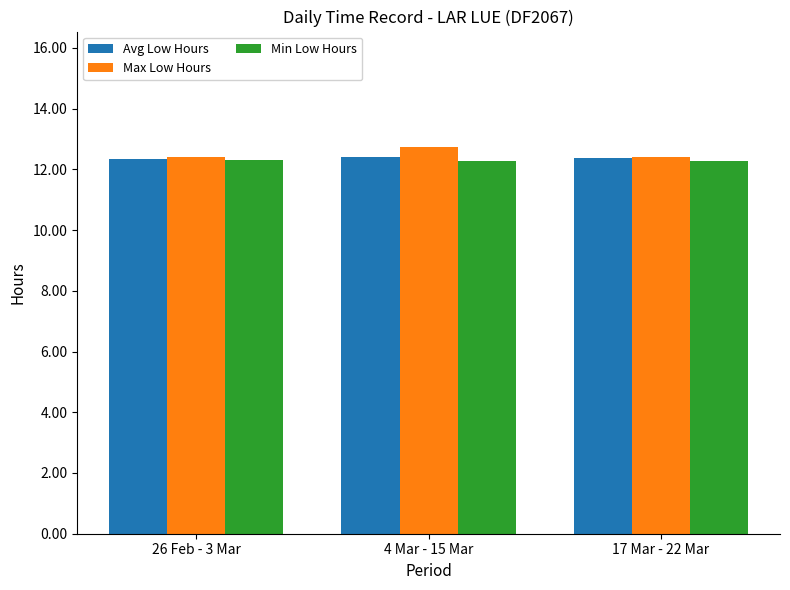

The value of Max Low Hours at 26 Feb - 3 Mar is 19.5. True or false?

False